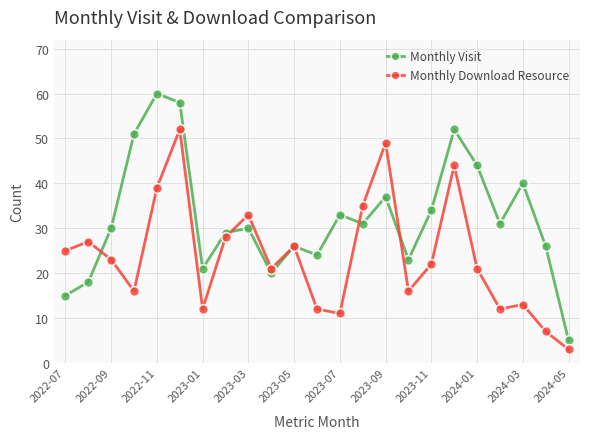

What is the value of the Monthly Download Resource point at the 1st from the left?

25